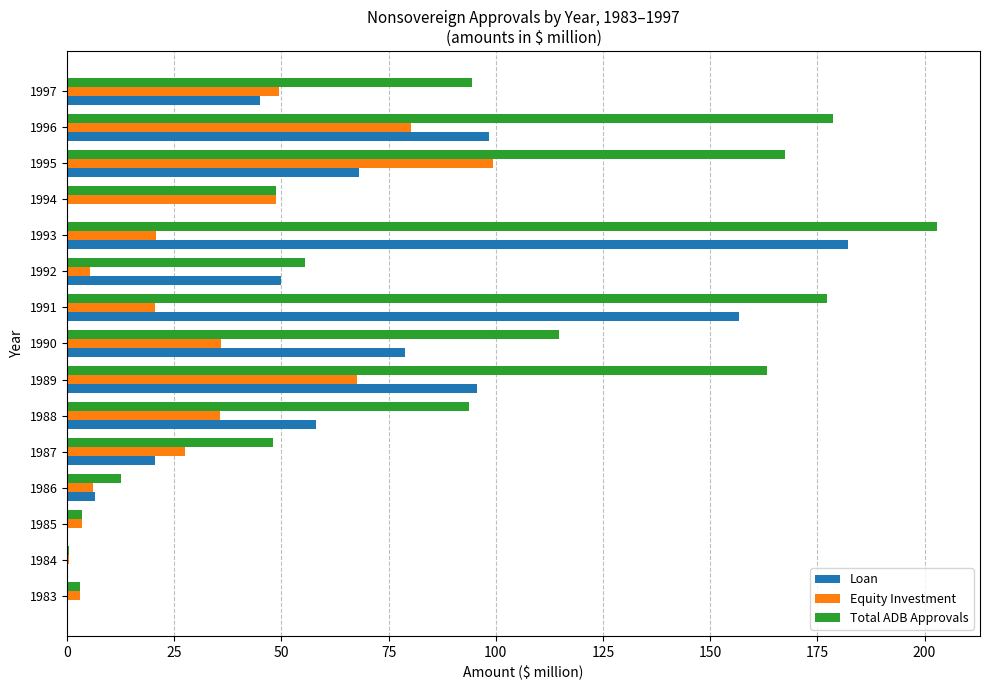

At which category is the sum across all series the highest?

1993